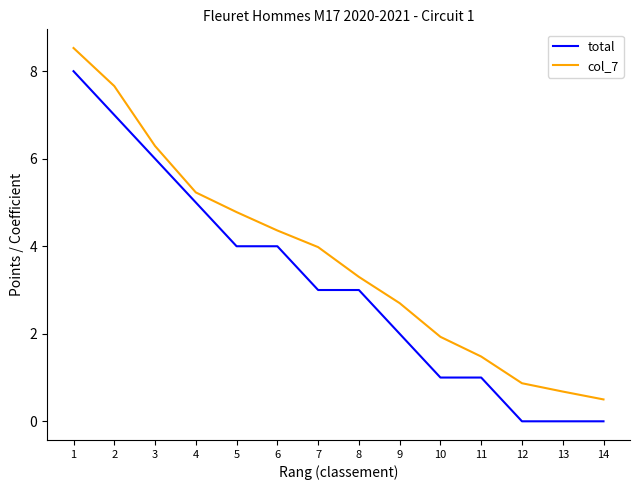

At which label does col_7 reach its minimum?

14